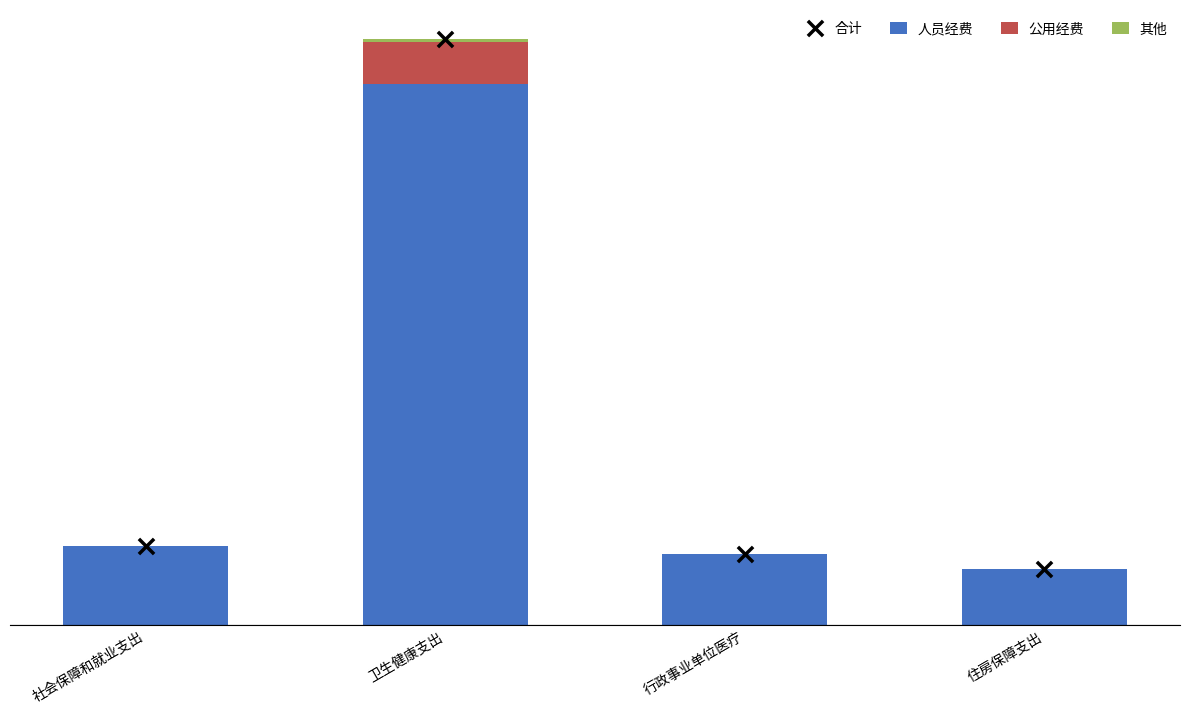

Which series has the widest spread of Y values?

合计